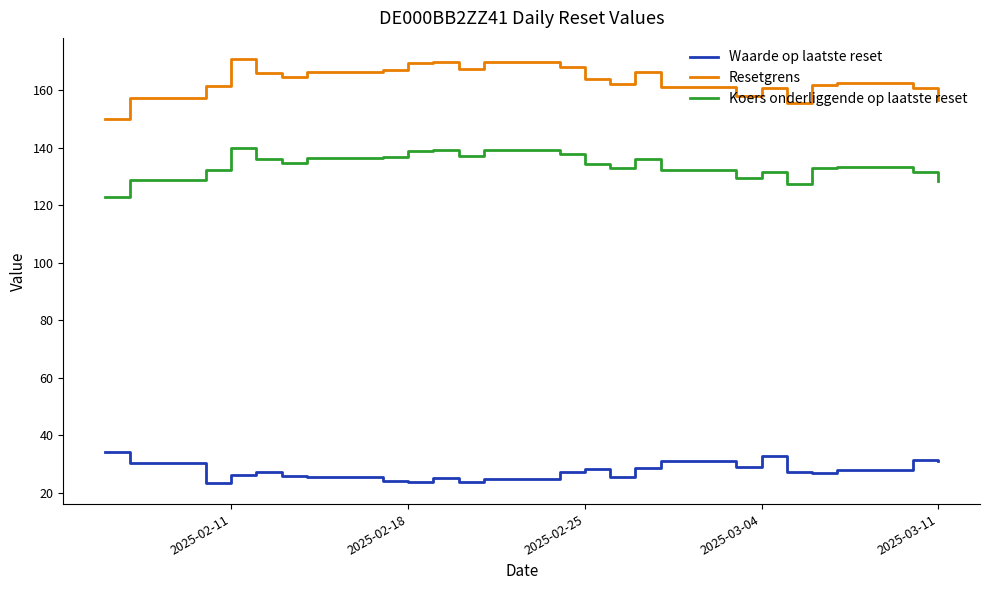

Which series has the largest range (max minus min)?

Resetgrens